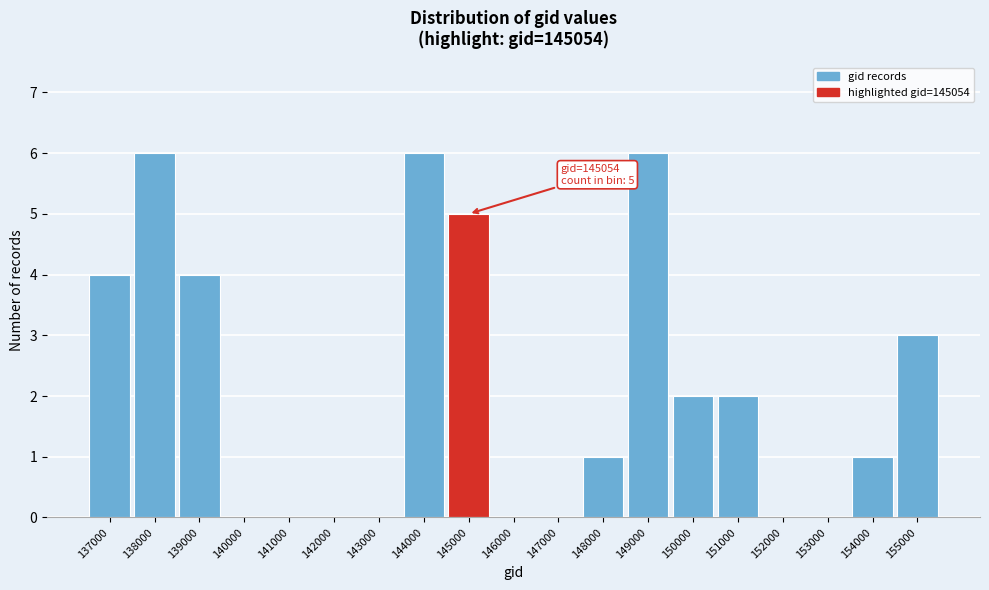

Reading right to left, transcribe all the data shown in this chart.

155000=3	154000=1	153000=0	152000=0	151000=2	150000=2	149000=6	148000=1	147000=0	146000=0	145000=5	144000=6	143000=0	142000=0	141000=0	140000=0	139000=4	138000=6	137000=4